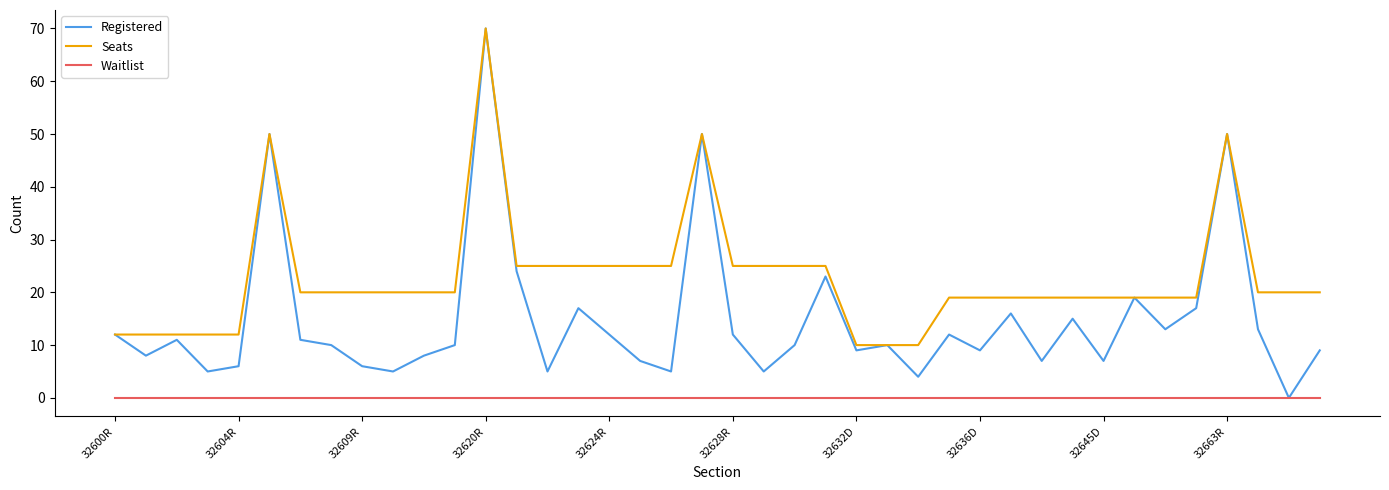

Reading left to right, what are all the values shown in this chart?

Registered: 12	8	11	5	6	50	11	10	6	5	8	10	70	24	5	17	12	7	5	50	12	5	10	23	9	10	4	12	9	16	7	15	7	19	13	17	50	13	0	9
Seats: 12	12	12	12	12	50	20	20	20	20	20	20	70	25	25	25	25	25	25	50	25	25	25	25	10	10	10	19	19	19	19	19	19	19	19	19	50	20	20	20
Waitlist: 0	0	0	0	0	0	0	0	0	0	0	0	0	0	0	0	0	0	0	0	0	0	0	0	0	0	0	0	0	0	0	0	0	0	0	0	0	0	0	0